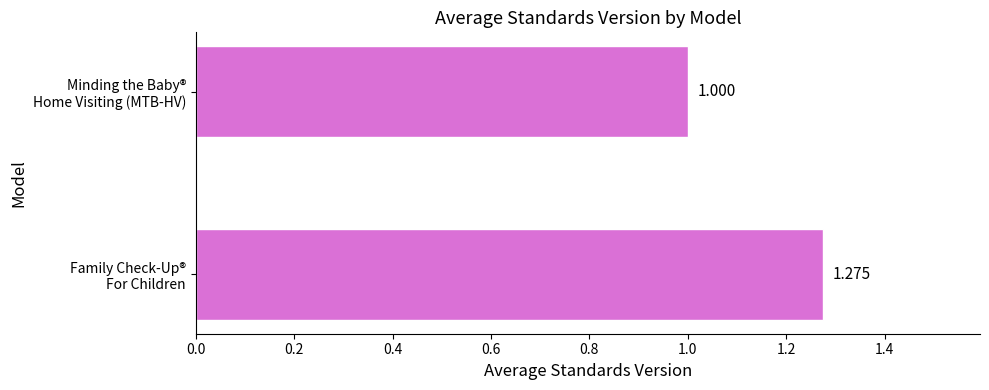

List the labels in order of value, largest first.

Family Check-Up®
For Children, Minding the Baby®
Home Visiting (MTB-HV)